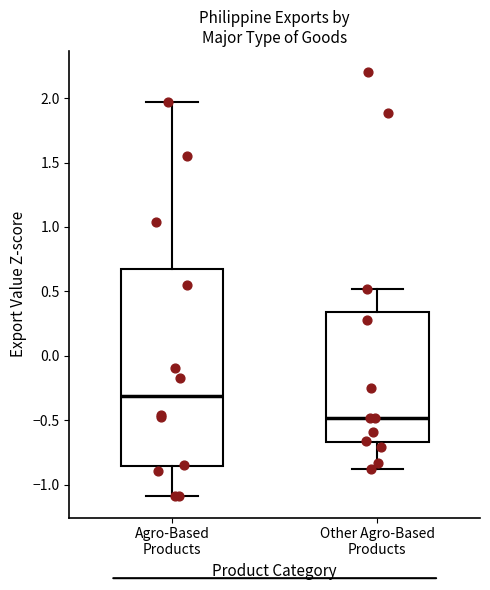

Reading left to right, read every box against the y-axis: the position of its median line, the range the box covers, and the ends of its whiskers. The values are not printed on the chart, so give them approximately, as read against the axis.

Agro-Based Products: median -0.30, box -0.85 to 0.65, whiskers -1.10 to 1.95
Other Agro-Based Products: median -0.50, box -0.65 to 0.35, whiskers -0.90 to 0.50